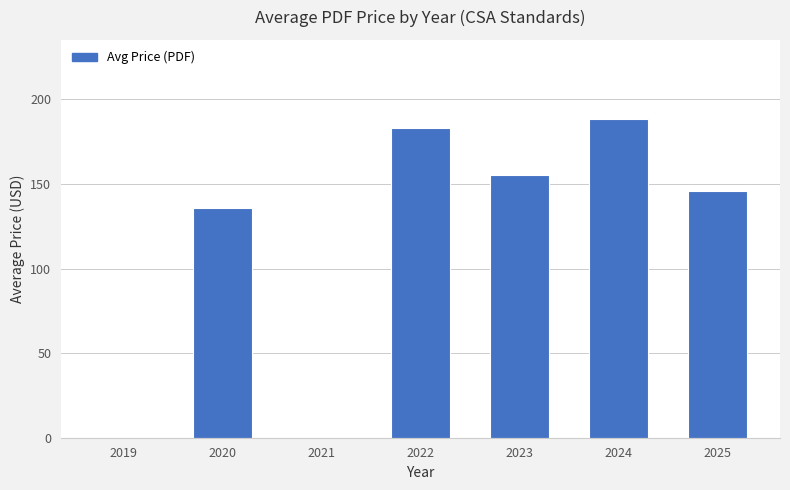

What is the difference between the values at 2024 and 2020?

52.2